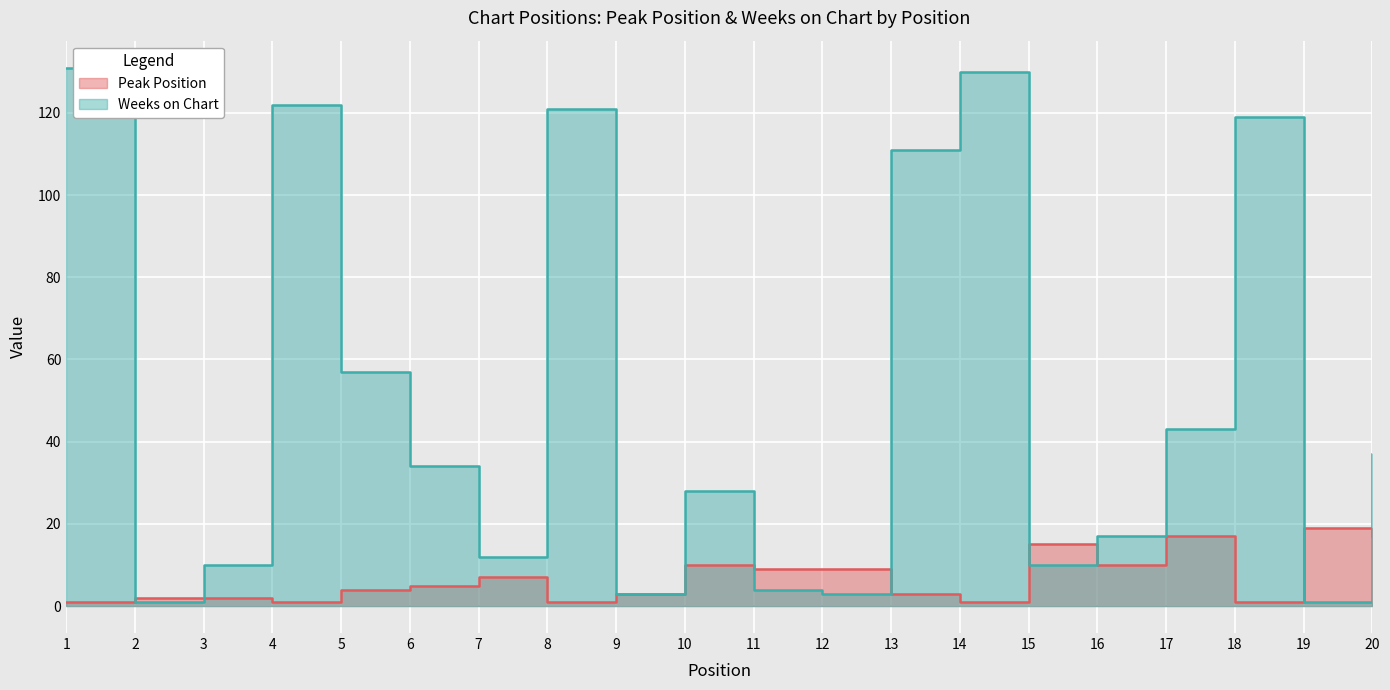

Reading right to left, list all the values displayed in this chart.

Peak Position: 20=17	19=19	18=1	17=17	16=10	15=15	14=1	13=3	12=9	11=9	10=10	9=3	8=1	7=7	6=5	5=4	4=1	3=2	2=2	1=1
Weeks on Chart: 20=37	19=1	18=119	17=43	16=17	15=10	14=130	13=111	12=3	11=4	10=28	9=3	8=121	7=12	6=34	5=57	4=122	3=10	2=1	1=131